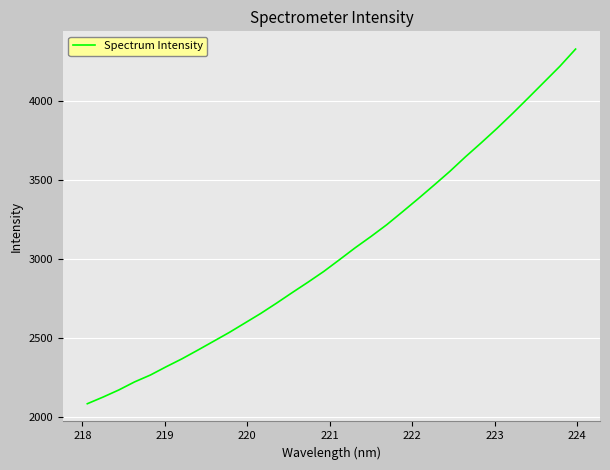

What is the smallest value displayed?

2085.6